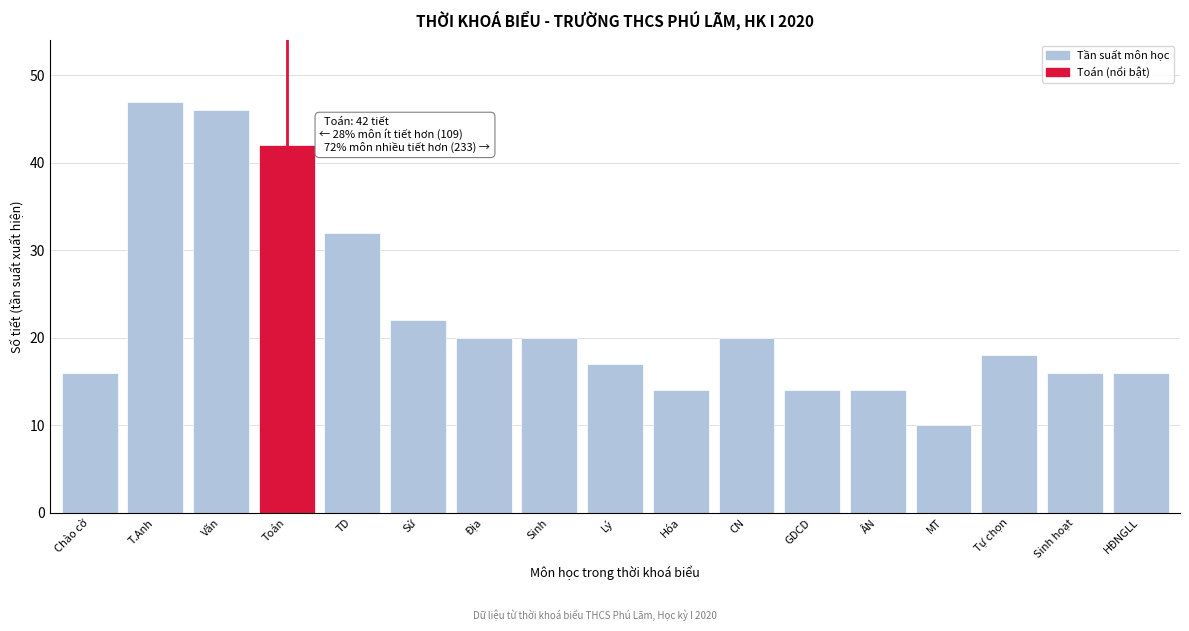

Reading left to right, list all the values displayed in this chart.

16	47	46	42	32	22	20	20	17	14	20	14	14	10	18	16	16